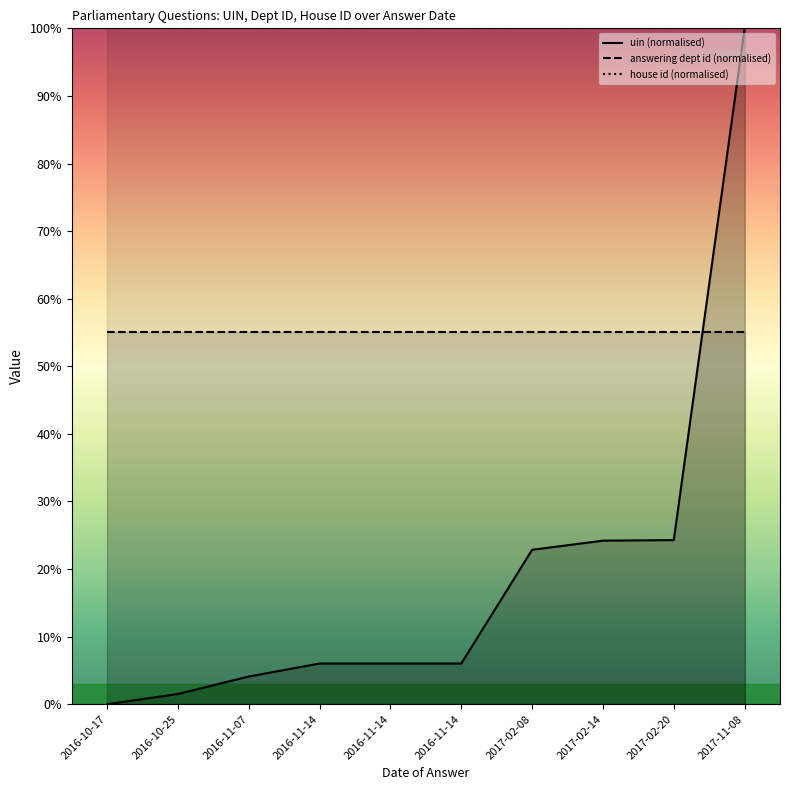

How many times do answering dept id (normalised) and uin (normalised) cross each other?

1